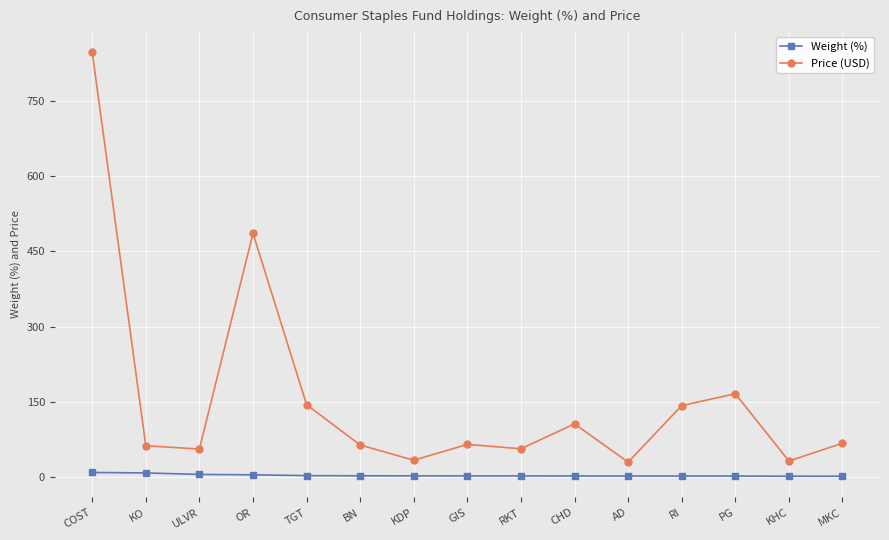

Which category has the highest value across all series?

COST